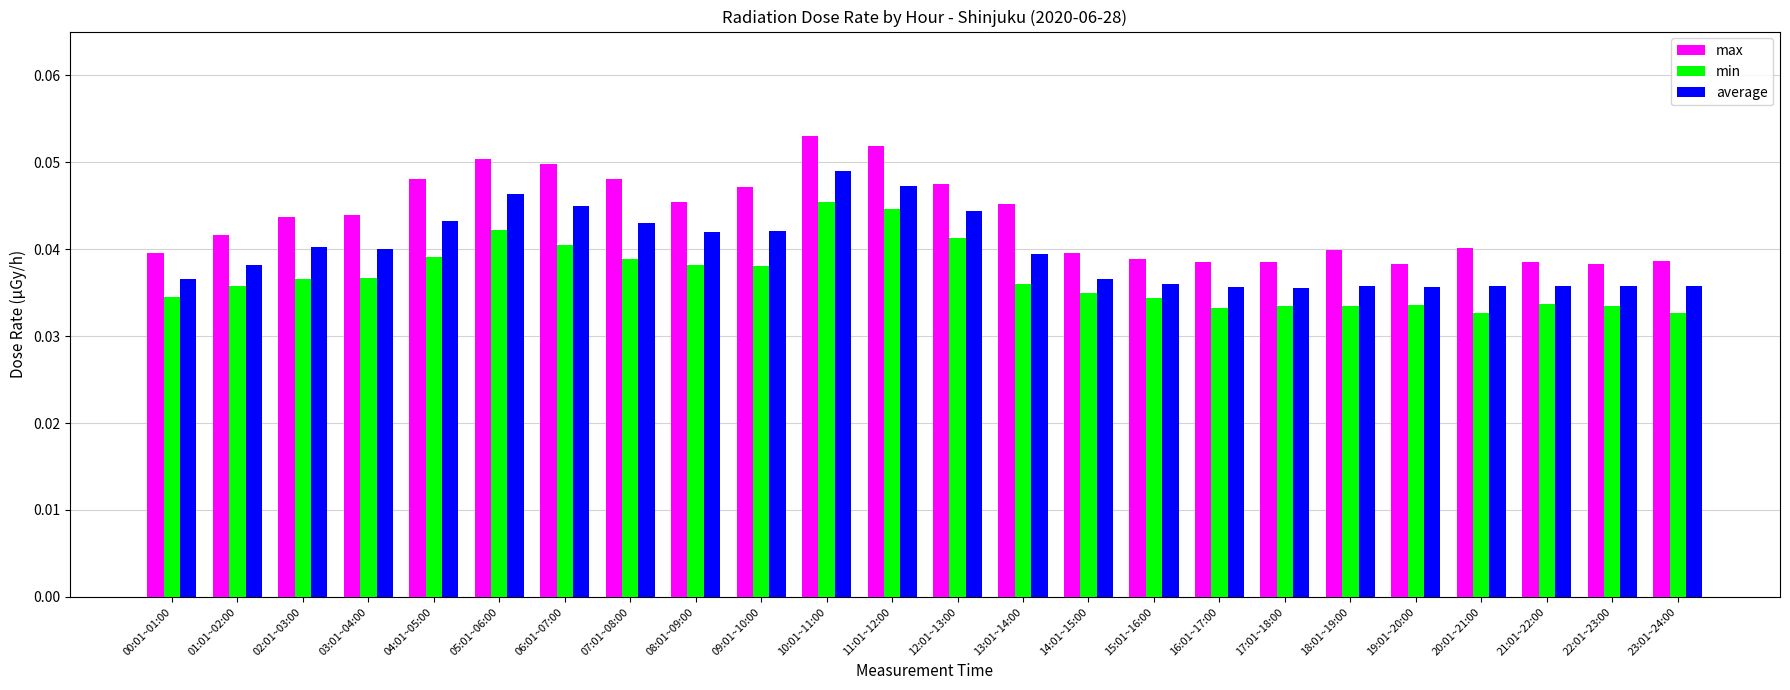

At how many categories does at least one series exceed 0?

24